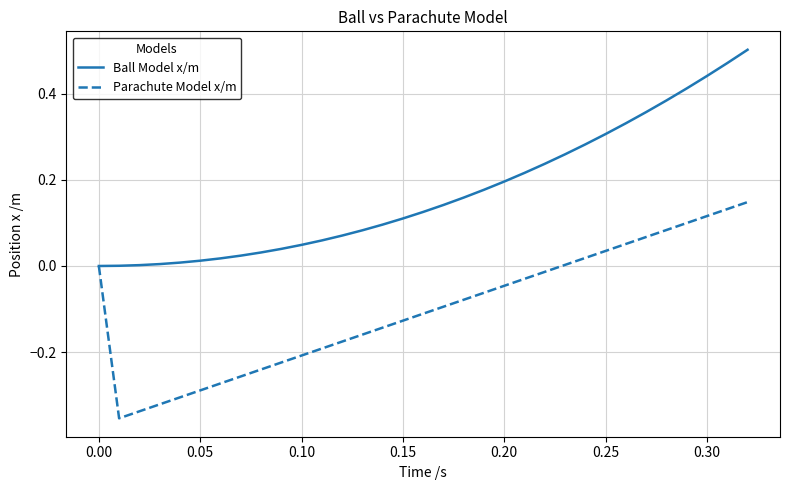

Which series has the largest total across all categories?

Ball Model x/m